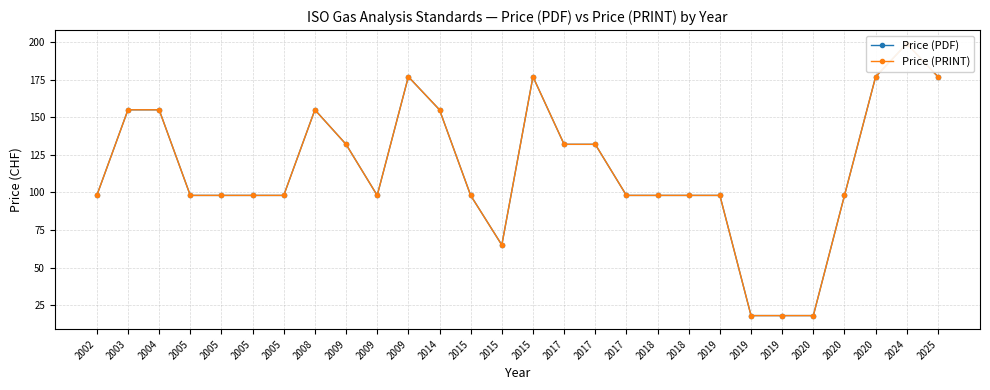

True or false: Price (PDF) and Price (PRINT) intersect in this chart.

False